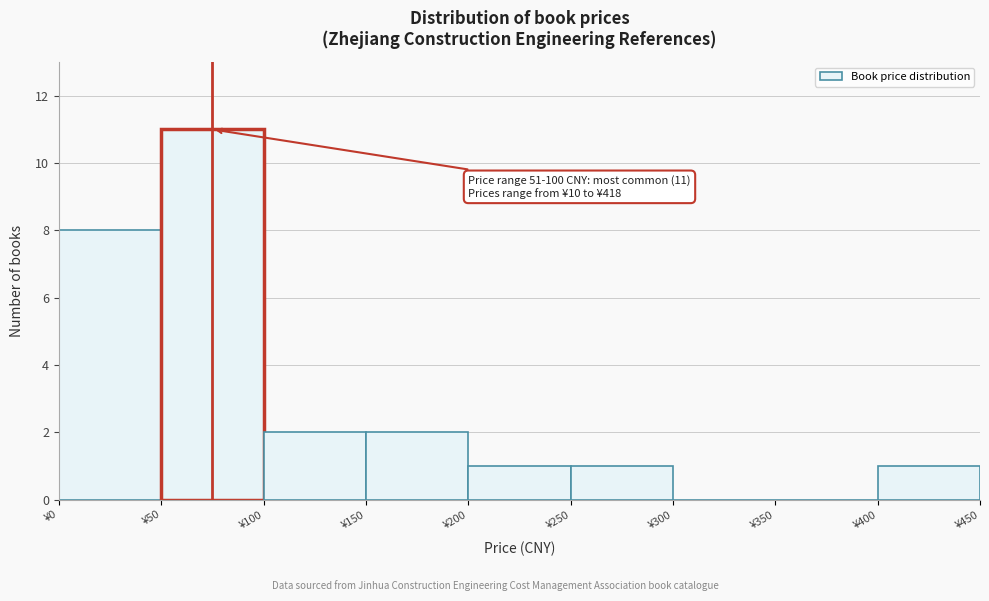

Which range on the x-axis has the tallest bar?

50 to 100